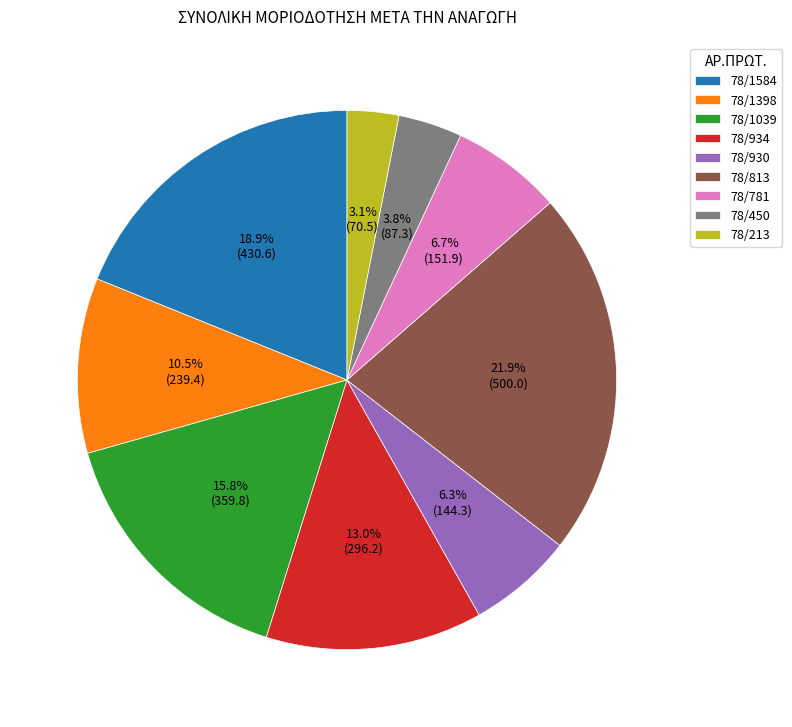

How many segments does this pie chart have?

9